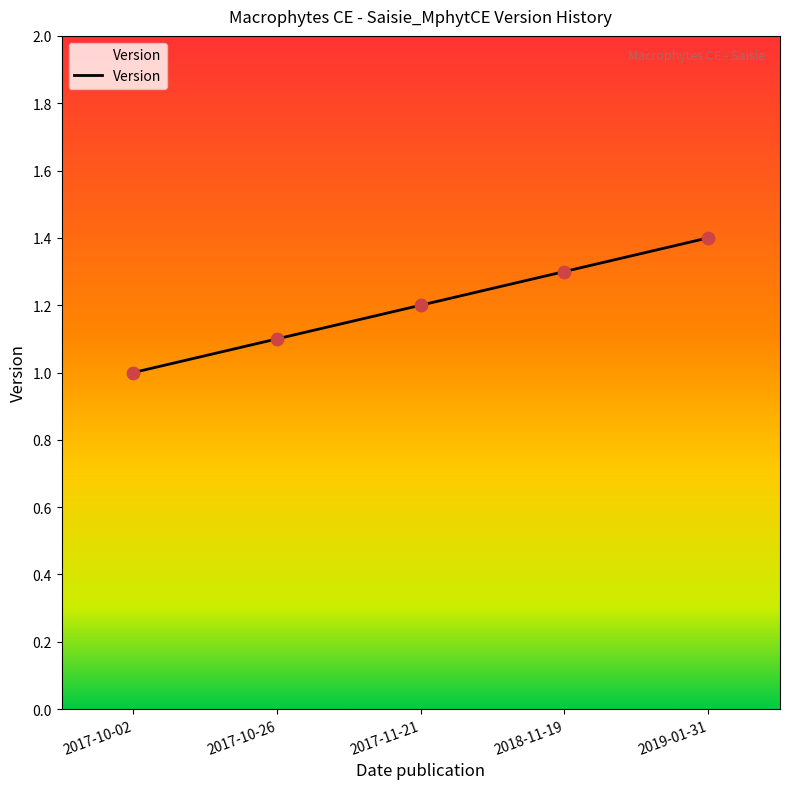

What is the ratio of the value at 2017-10-02 to the value at 2019-01-31?

0.7